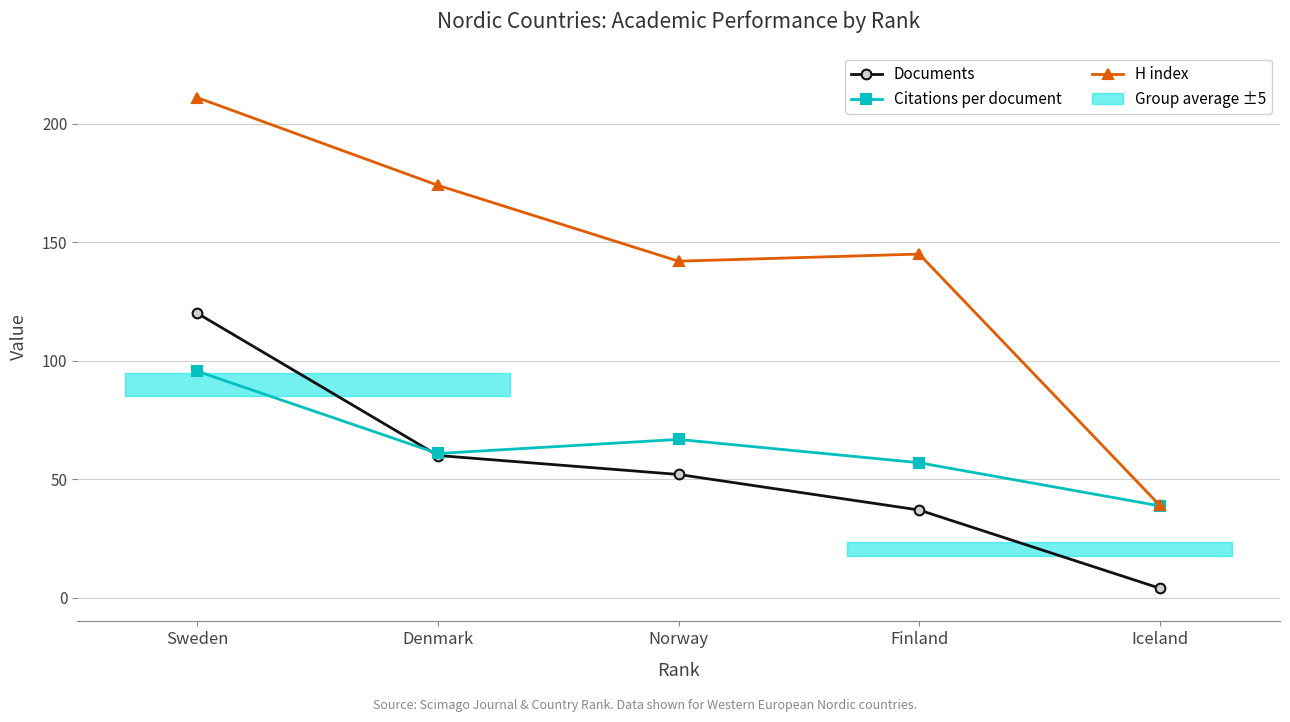

Where is the first local minimum for Citations per document?

Denmark